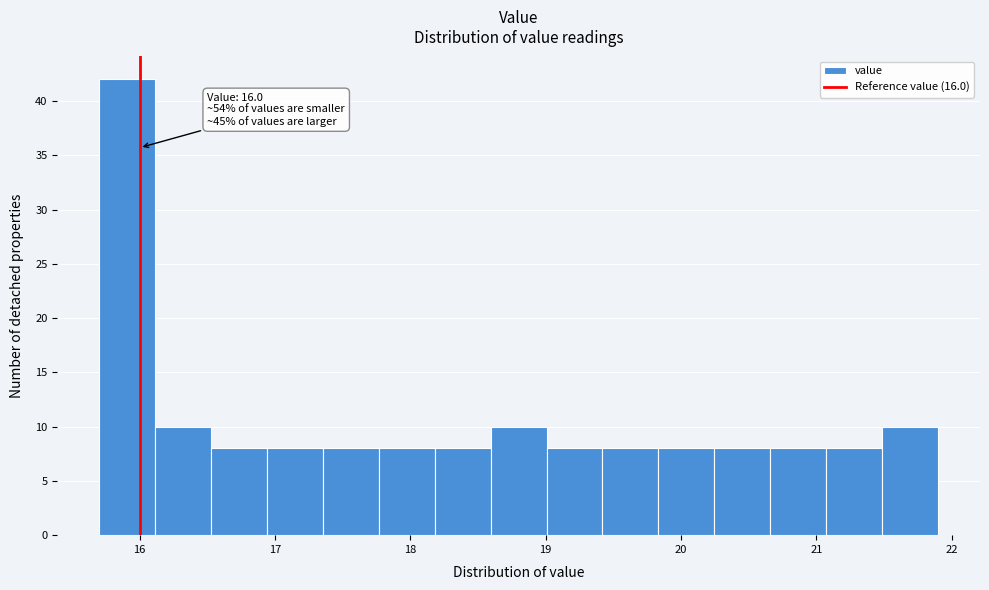

Over which range of the x-axis is the bar tallest?

15.7 to 16.1